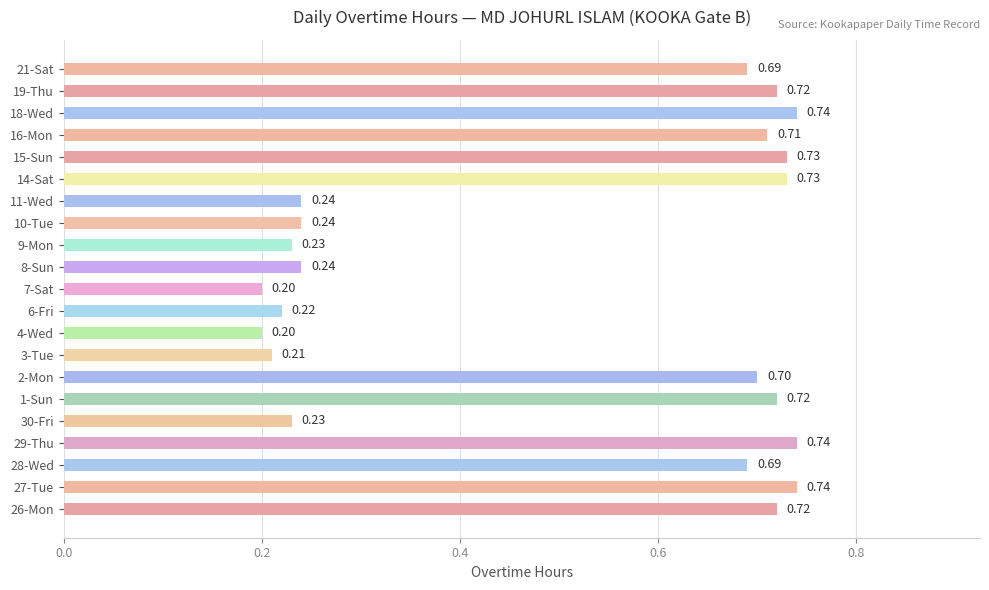

What is the change in value from 26-Mon to 30-Fri?

-0.5